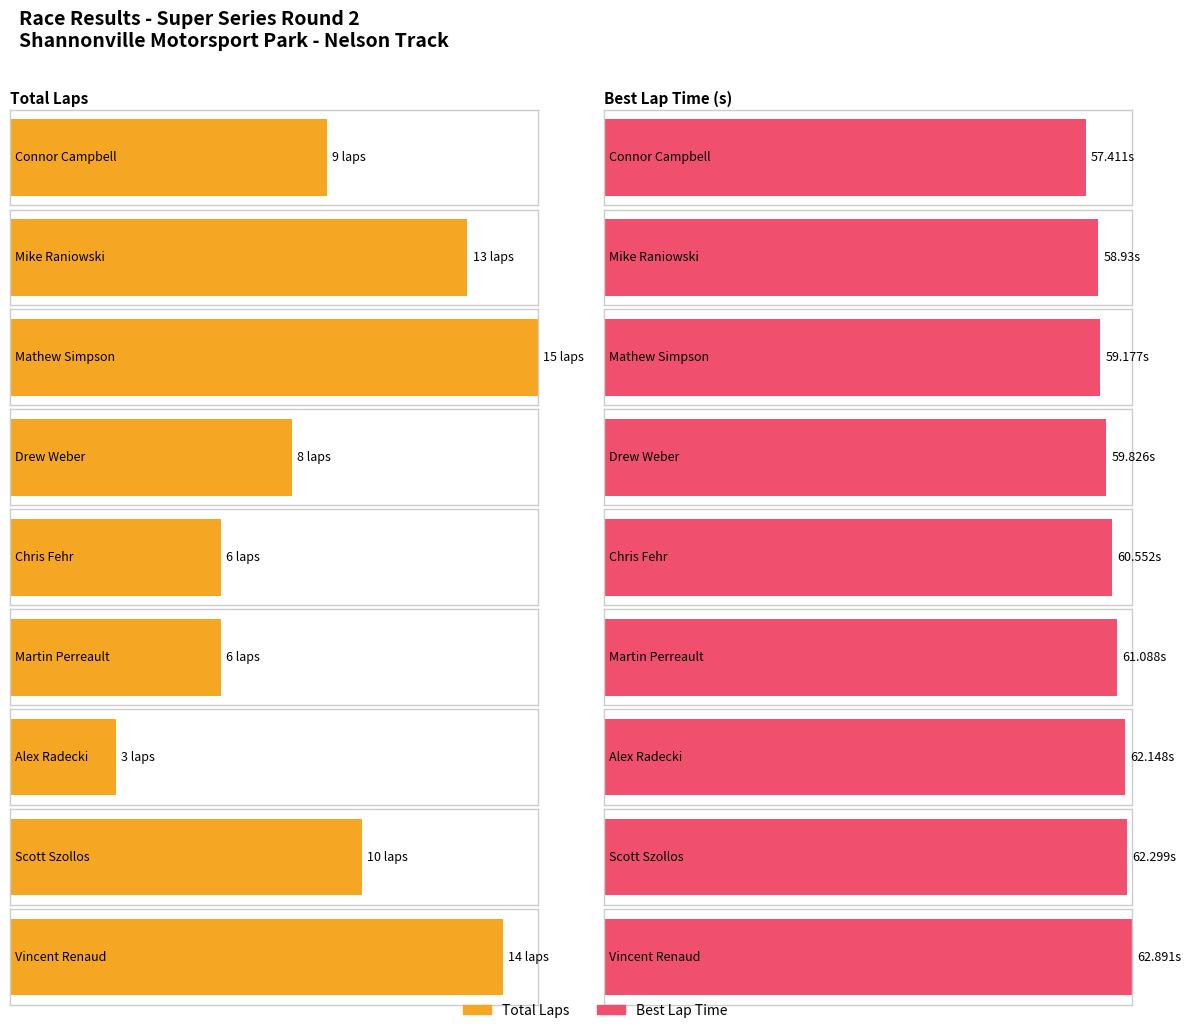

Are the bars horizontal?

Yes